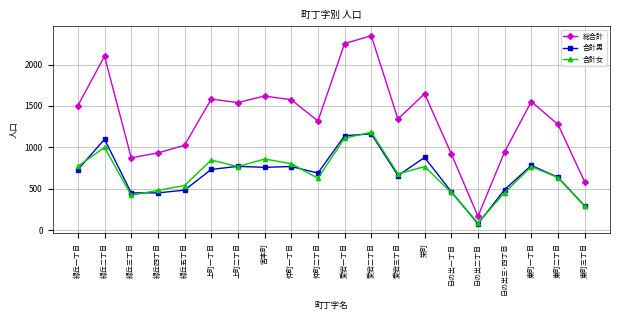

What is the smallest value displayed?

79